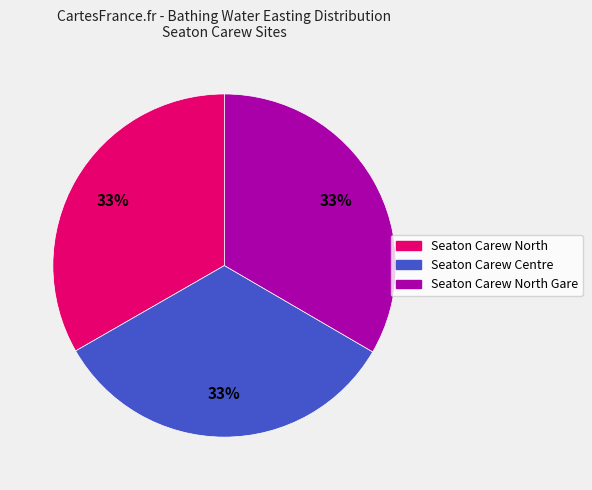

To the nearest percent, what portion does Seaton Carew North represent?

33%